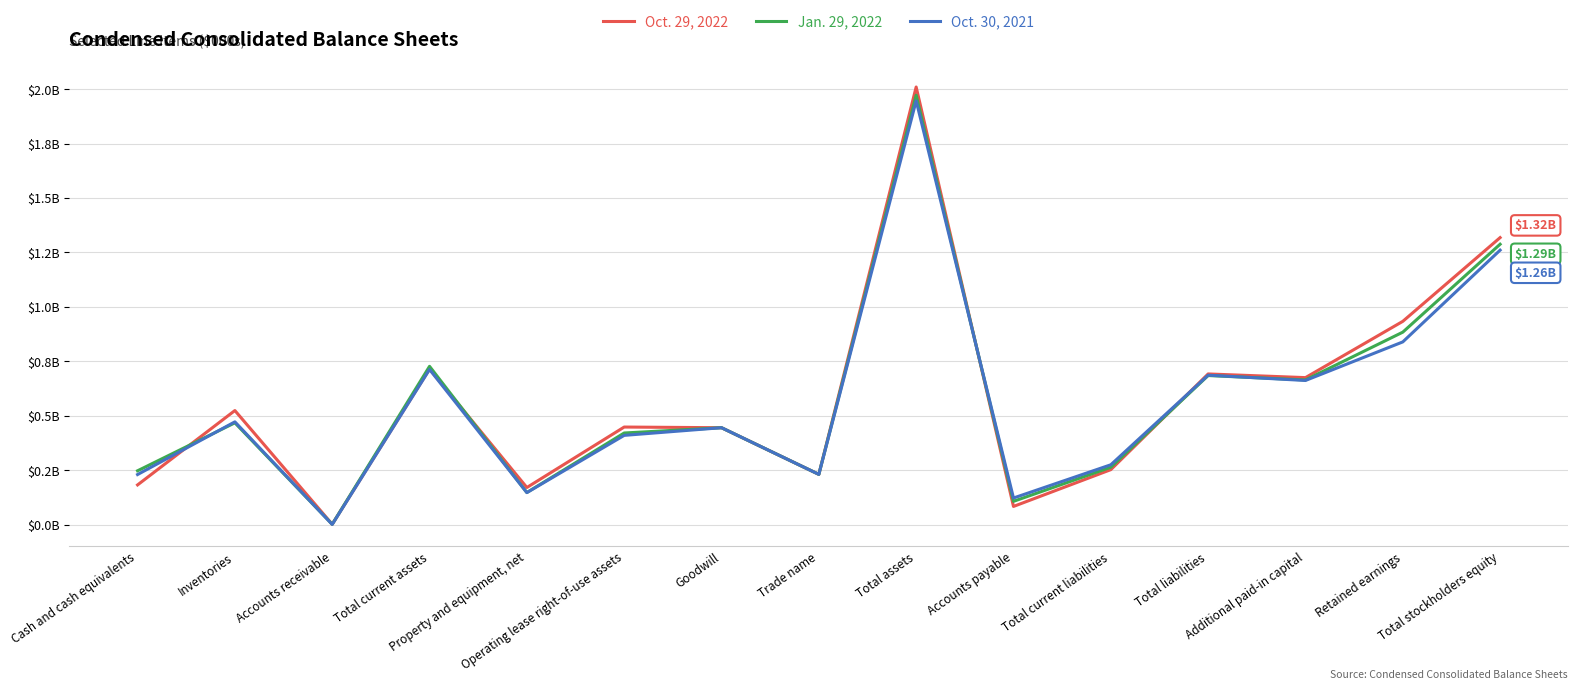

Where do Jan. 29, 2022 and Oct. 30, 2021 first cross each other?

Cash and cash equivalents and Inventories